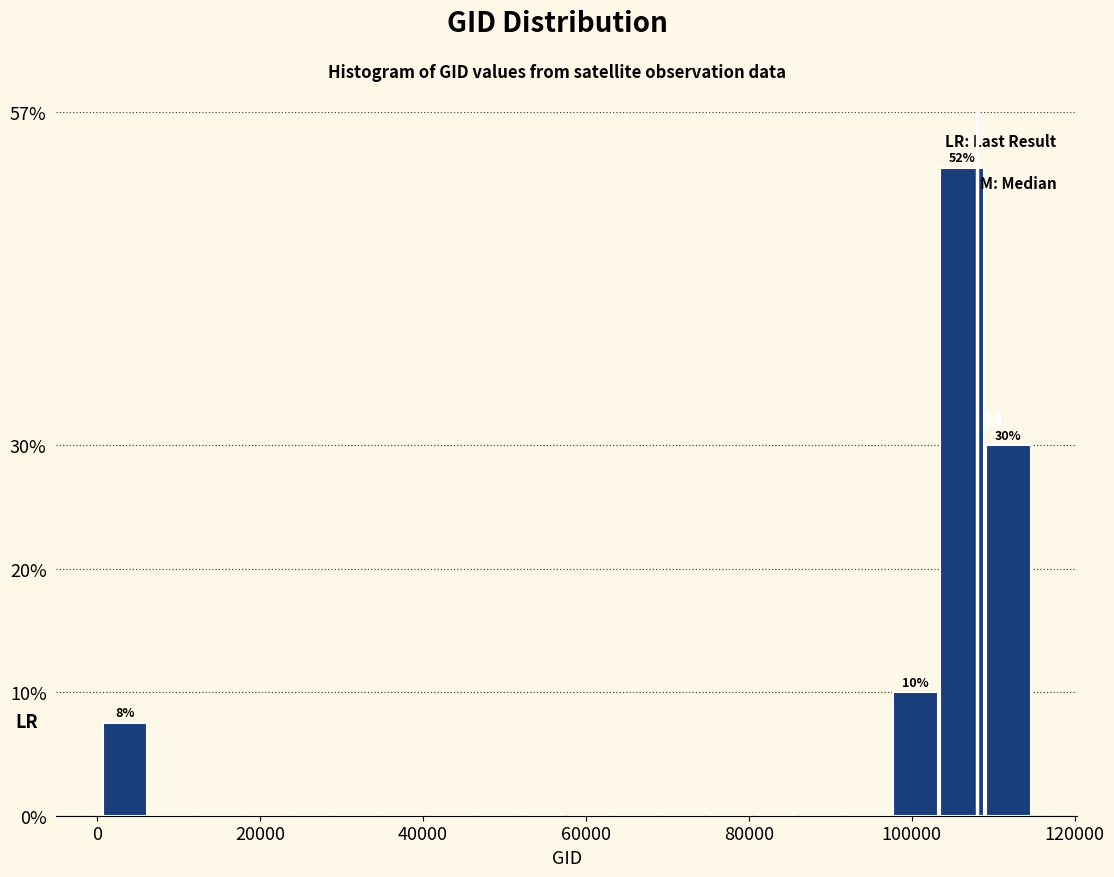

Read against the x-axis, roughly where is the centre of the tallest bar?

106000